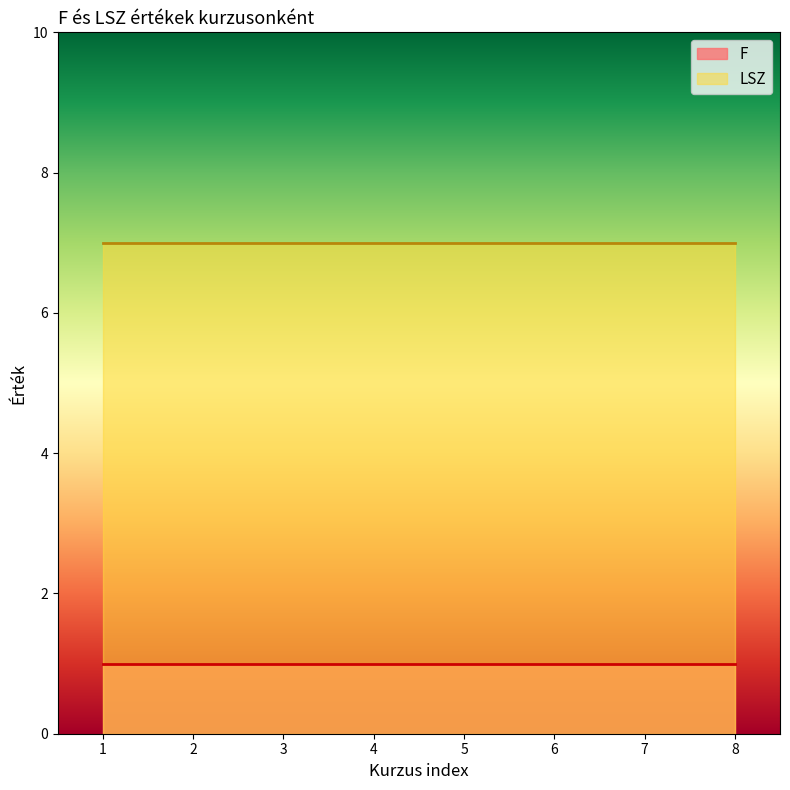

At which category is the sum across all series the highest?

2